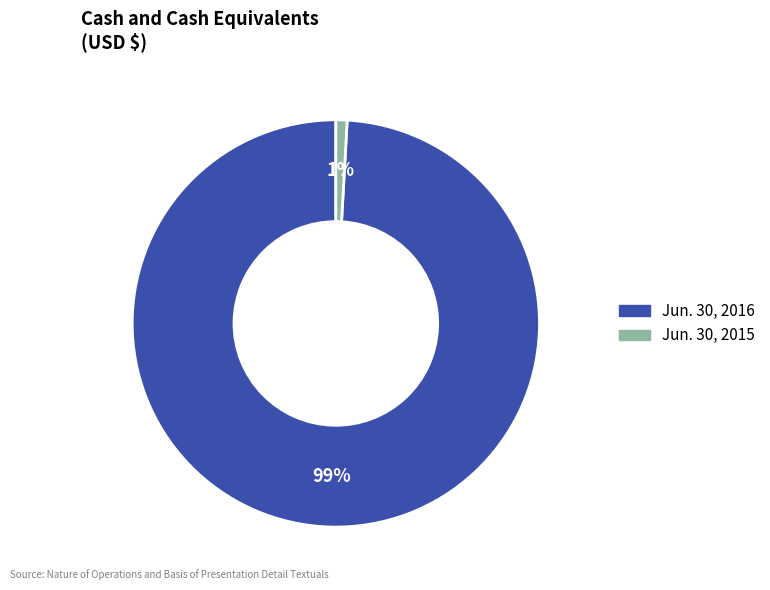

Is there a majority slice in this chart?

Yes